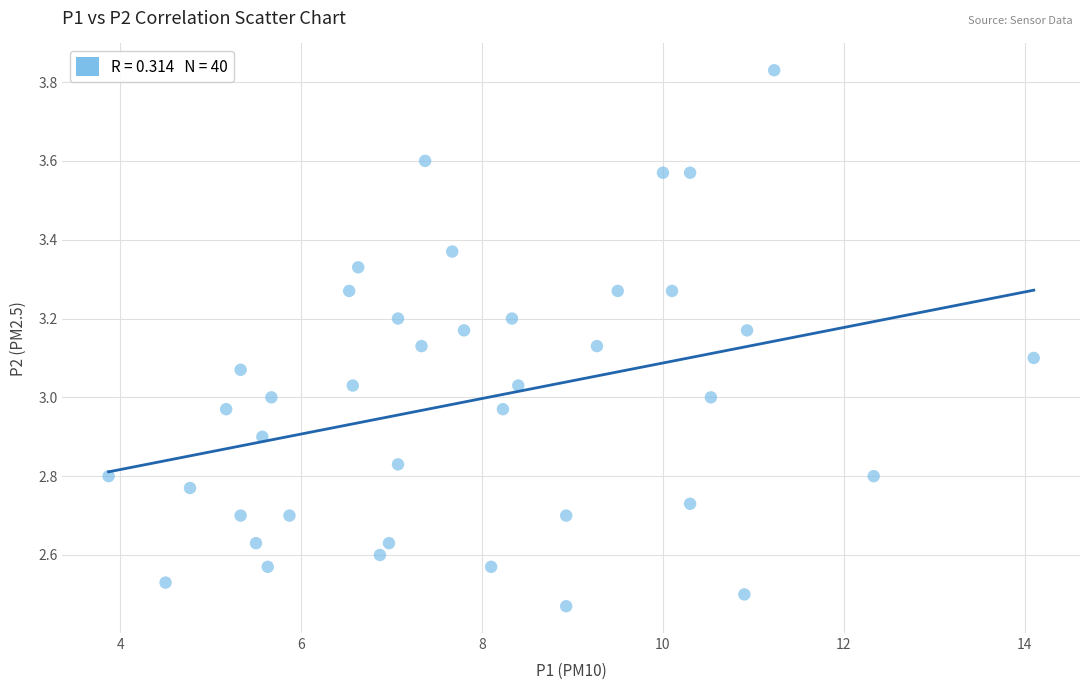

What is the range of X values (max minus min)?

10.2